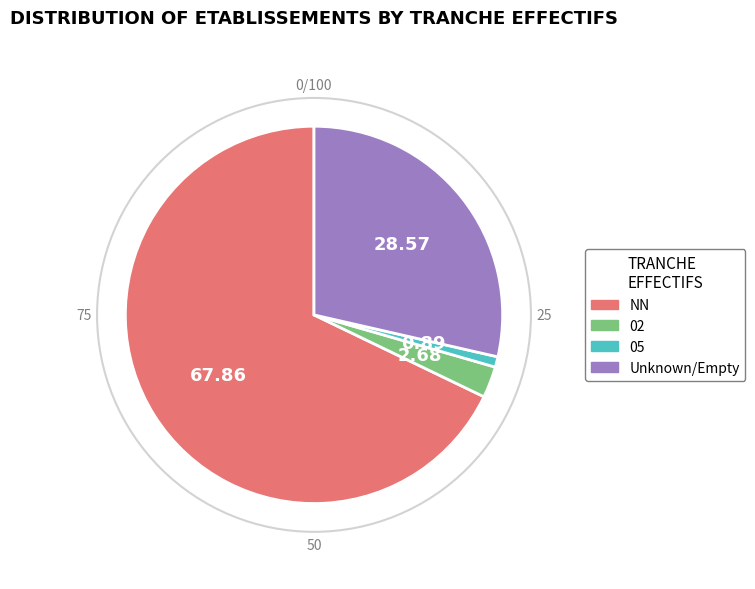

How many segments does this pie chart have?

4